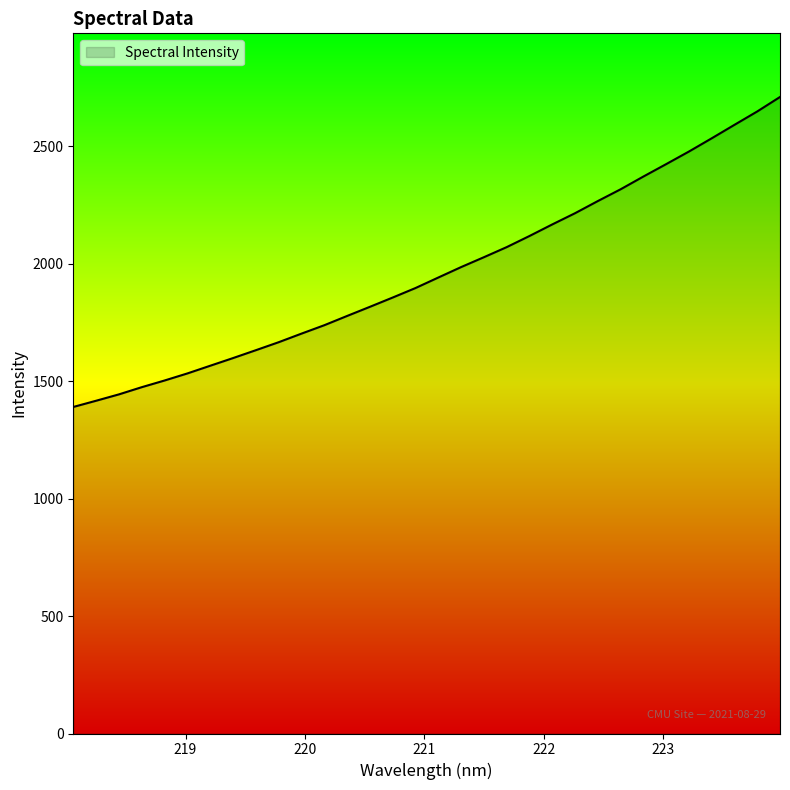

What is the difference between the maximum and minimum values?

1319.1